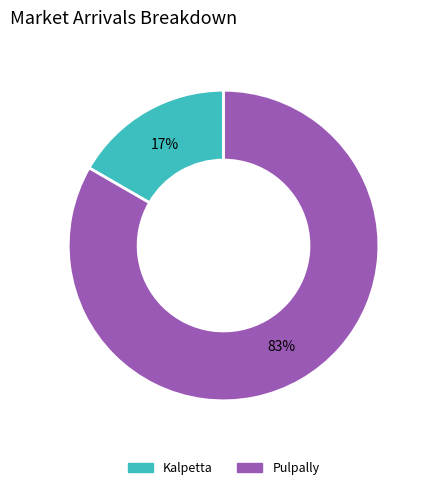

To the nearest percent, what portion does Kalpetta represent?

17%